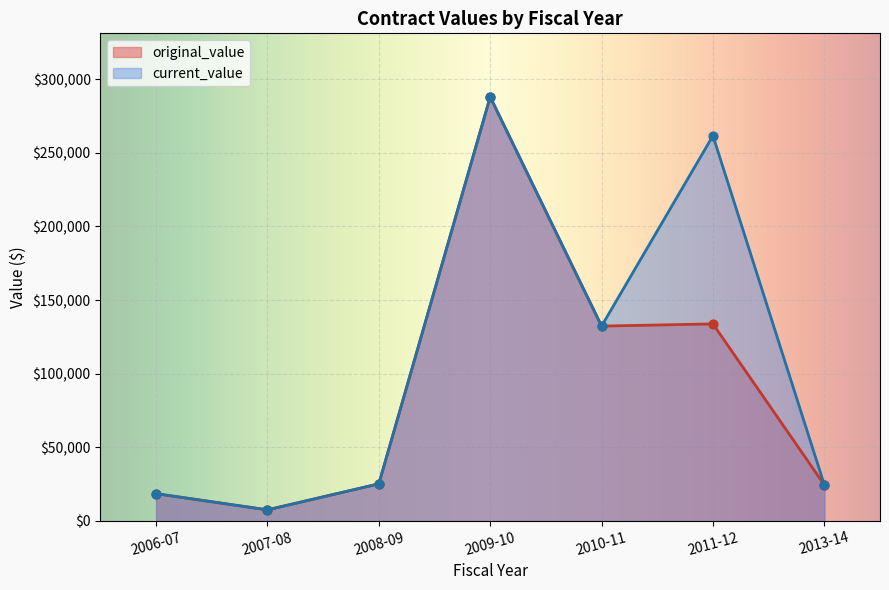

Which series has the largest total across all categories?

current_value